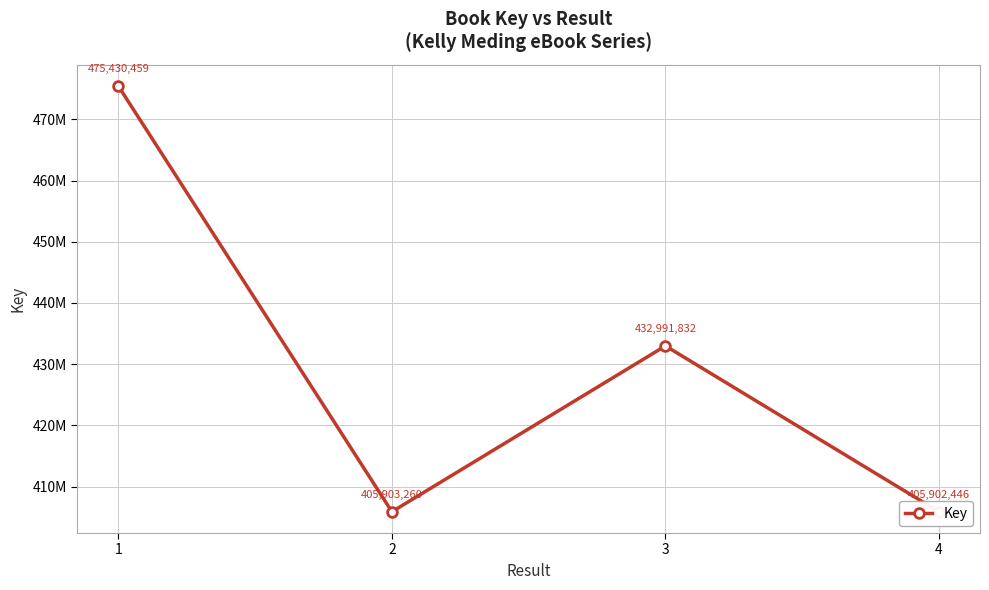

How many values are below 432991832?

2